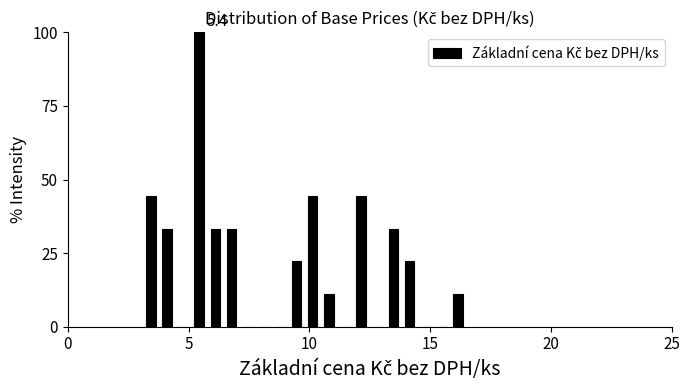

Around what value on the x-axis is the tallest bar? Give the approximate position of its centre, as read against the axis.

5.5